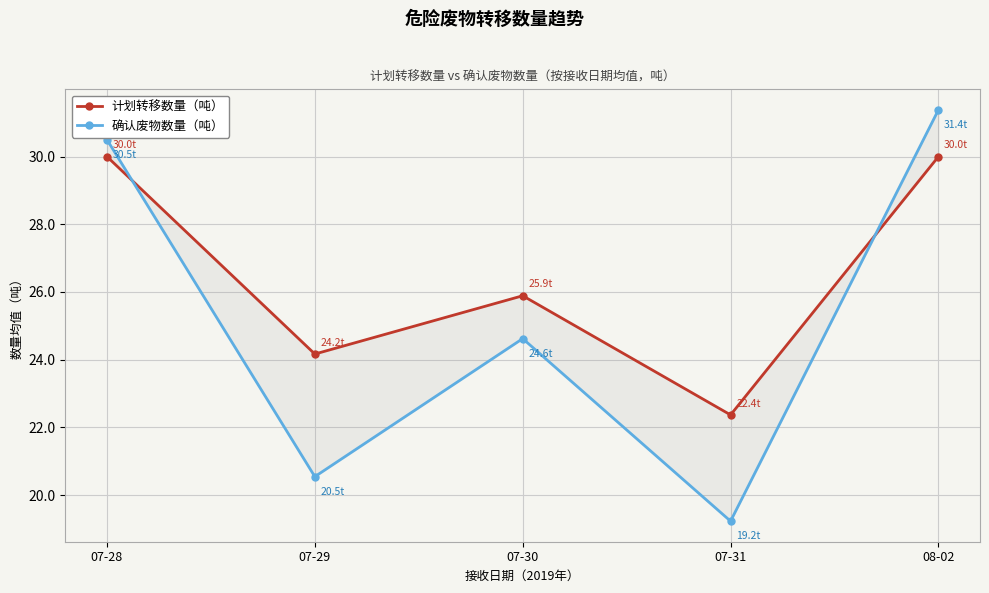

True or false: 计划转移数量（吨） has more than 2 points higher than both neighbors.

False